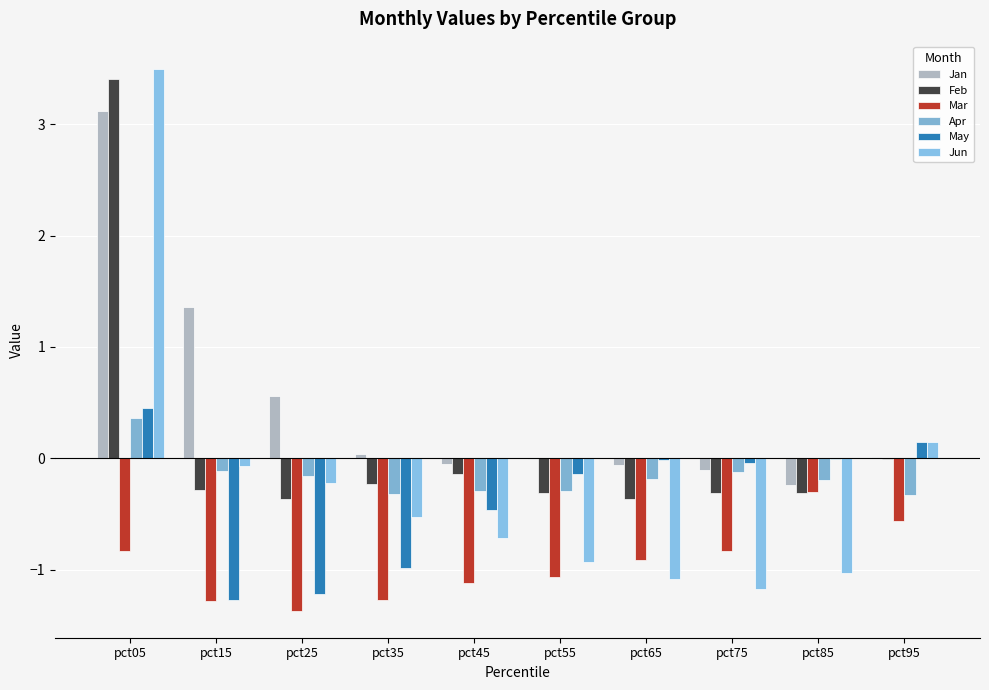

What is the sum of the Feb values at pct75 and pct25?

-0.7